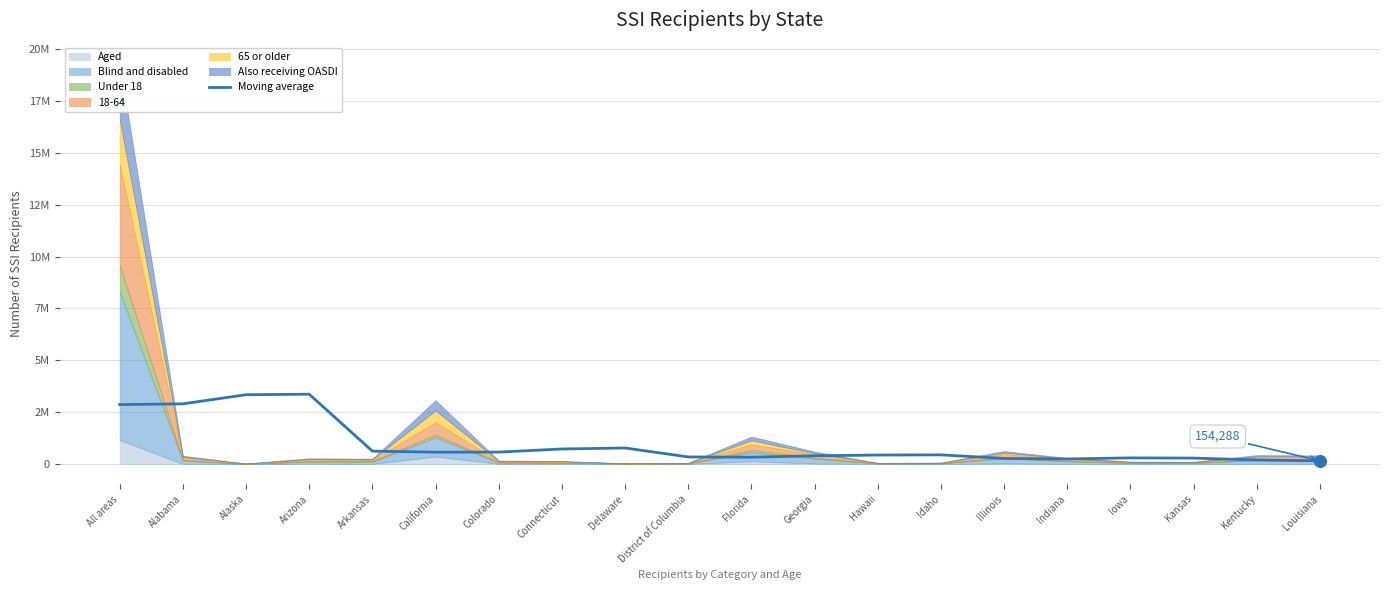

What is the change in value from All areas to Kansas?

-2579930.4